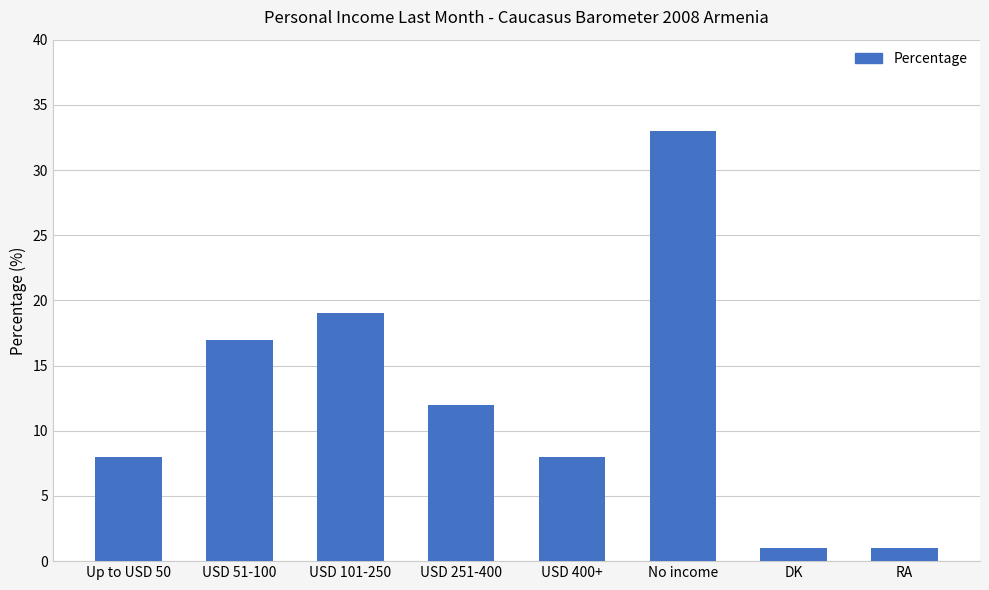

The chart shows a value of 17 at USD 51-100. True or false?

True